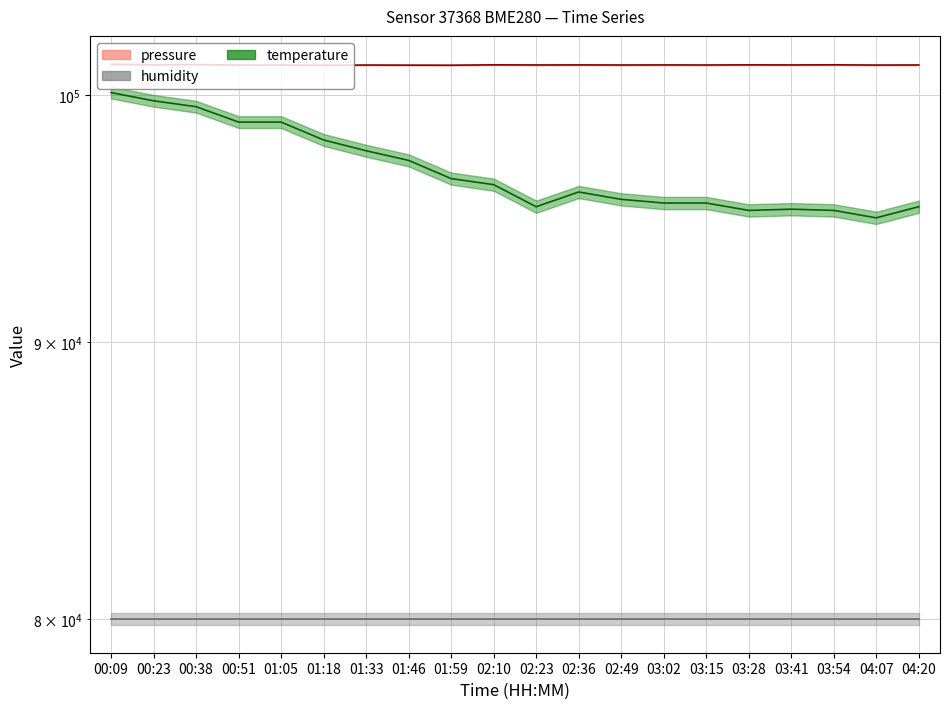

At which category does the chart reach its peak across all series?

00:09